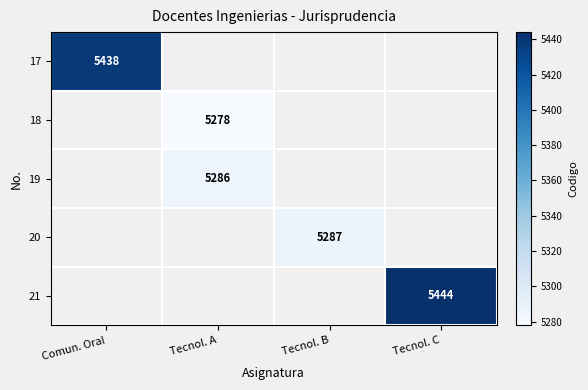

The value of 18 at Tecnol. A is 8119. True or false?

False